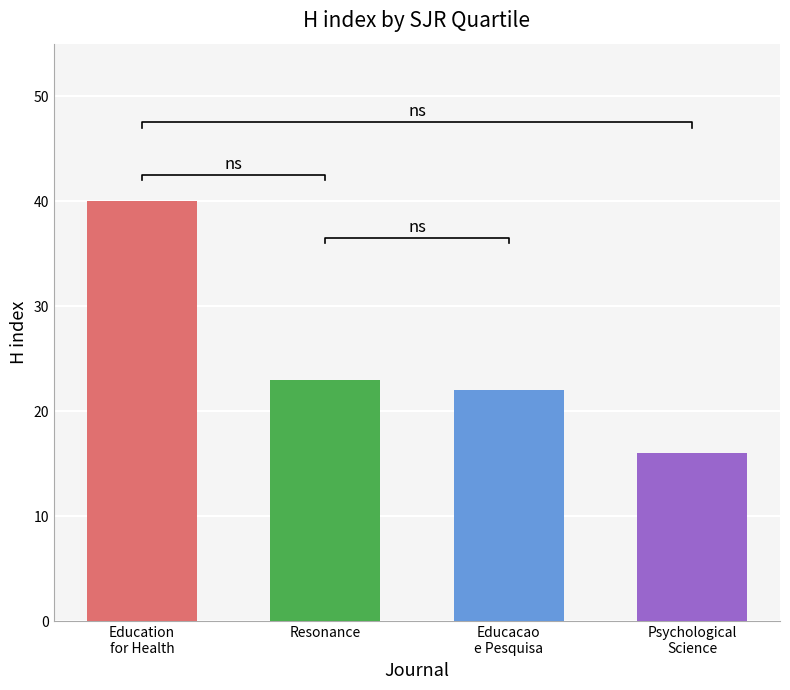

Does the chart contain any negative values?

No